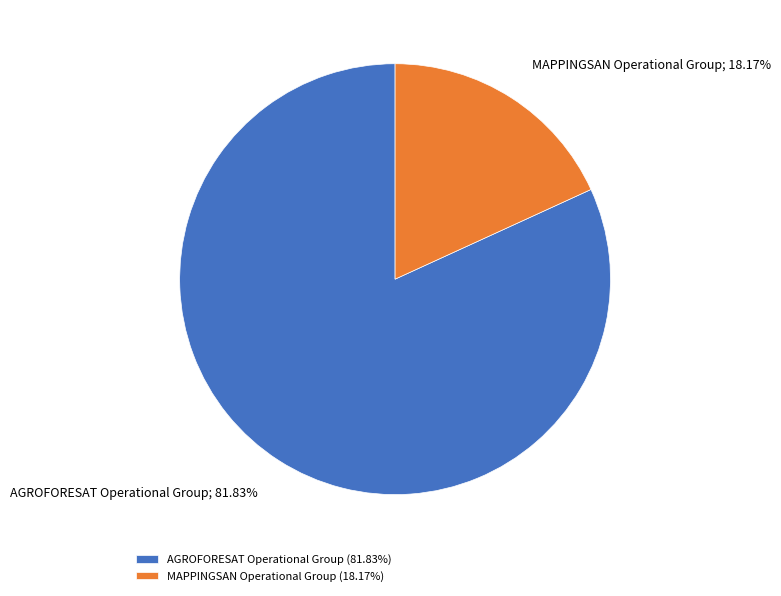

Is the sum of MAPPINGSAN Operational Group and AGROFORESAT Operational Group greater than half?

Yes